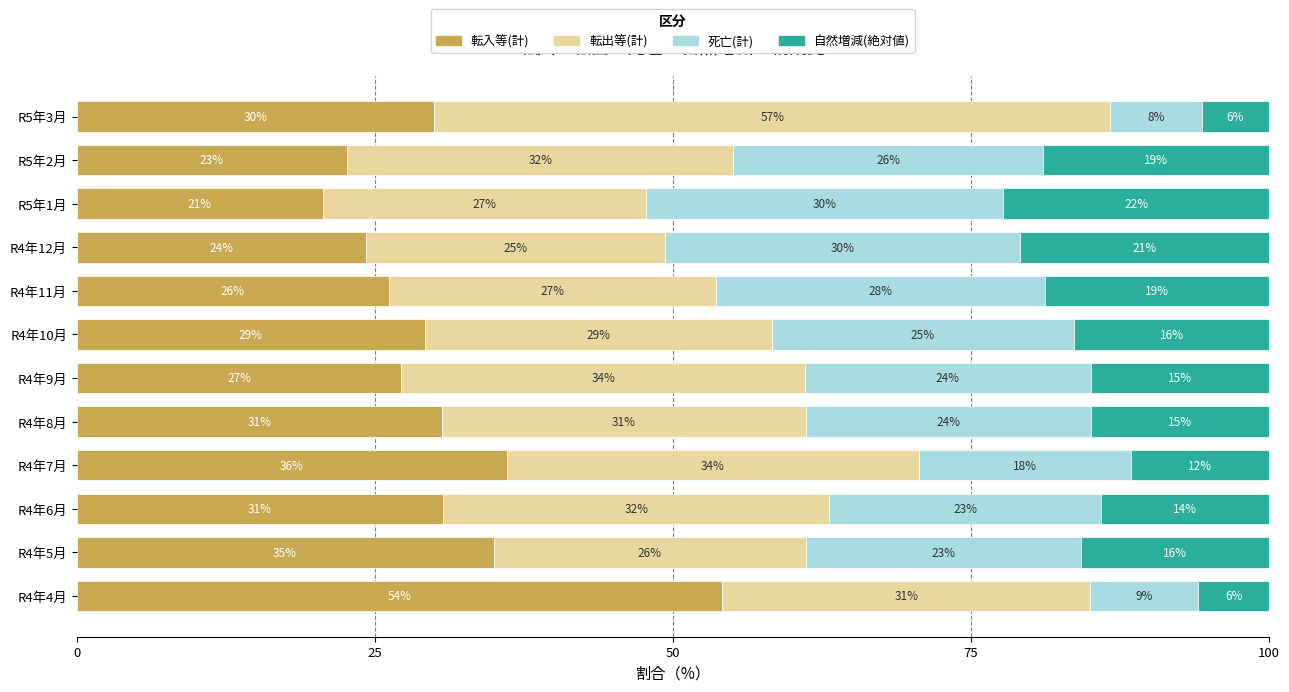

Where is 転入等(計) nearest to the value 37?

R4年7月